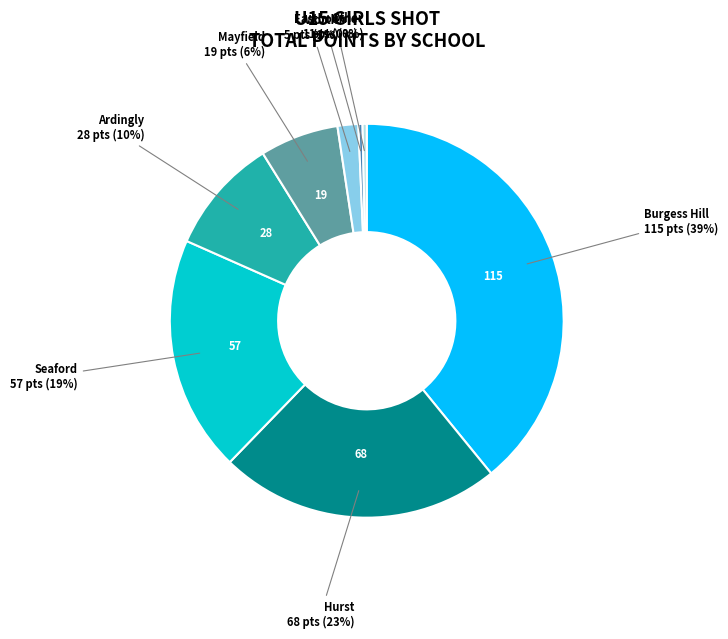

Is there a majority slice in this chart?

No